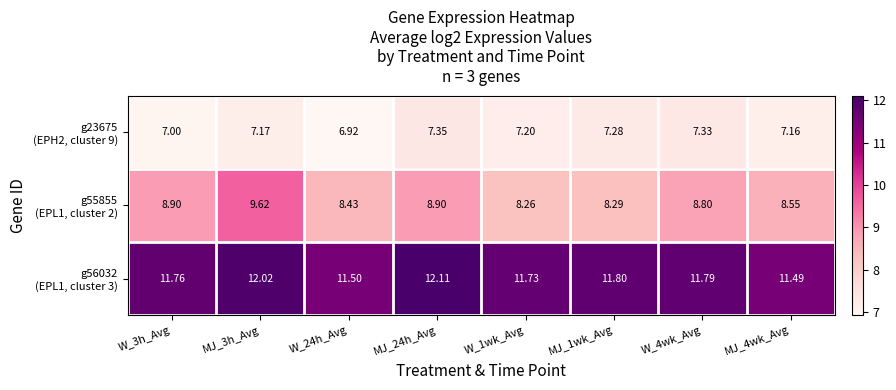

What is the maximum value shown in the chart?

12.1